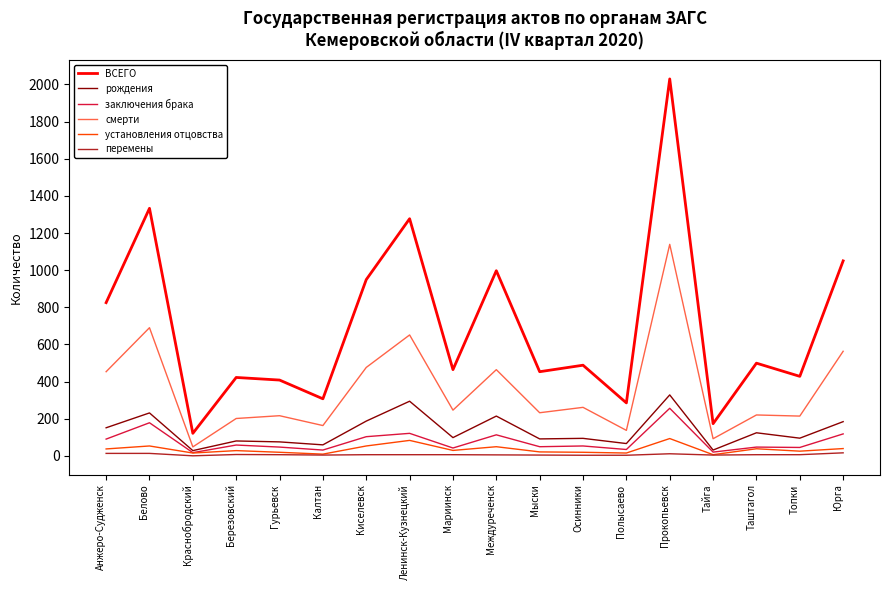

Which series has the largest total across all categories?

ВСЕГО